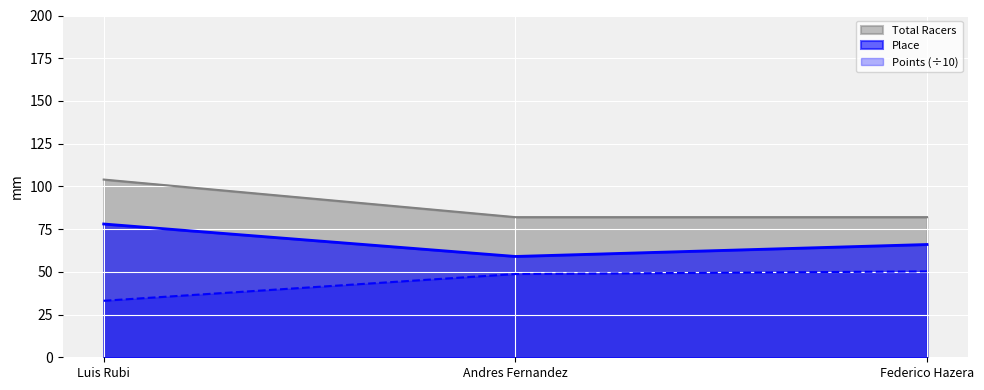

Reading left to right, extract all data points from this chart.

Place: Luis Rubi=78.0	Andres Fernandez=59.0	Federico Hazera=66.0
Total Racers: Luis Rubi=104.0	Andres Fernandez=82.0	Federico Hazera=82.0
Points: Luis Rubi=33.1	Andres Fernandez=48.7	Federico Hazera=50.2